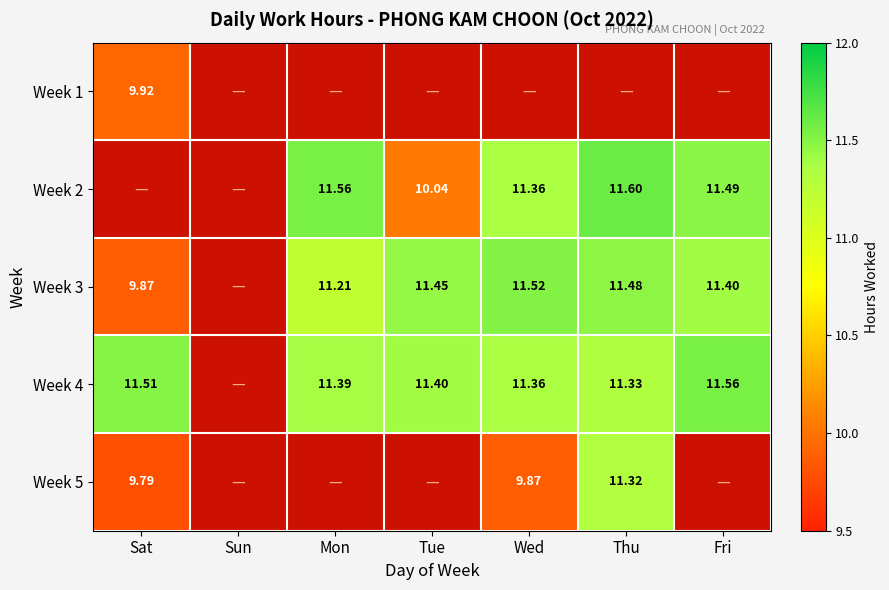

At which category is the sum across all series the highest?

Thu